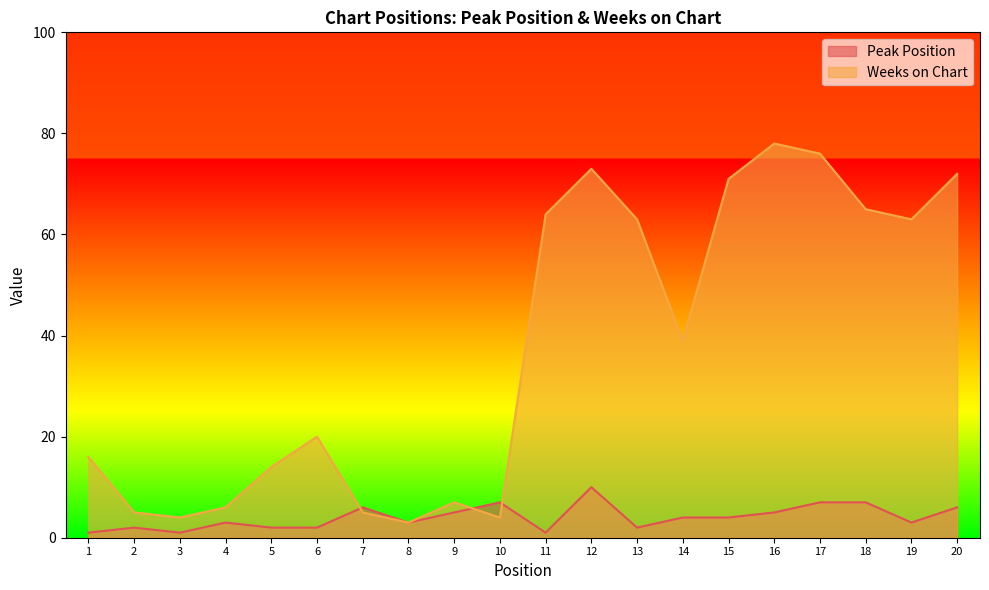

True or false: Weeks on Chart has a value of 104 at 12.

False